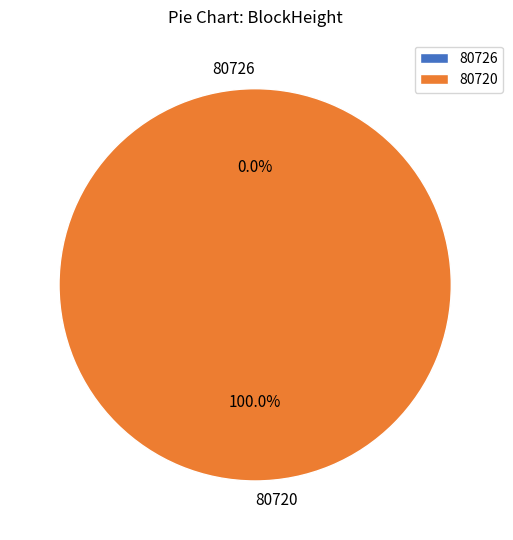

The 80720 slice represents 100% of the pie. True or false?

True